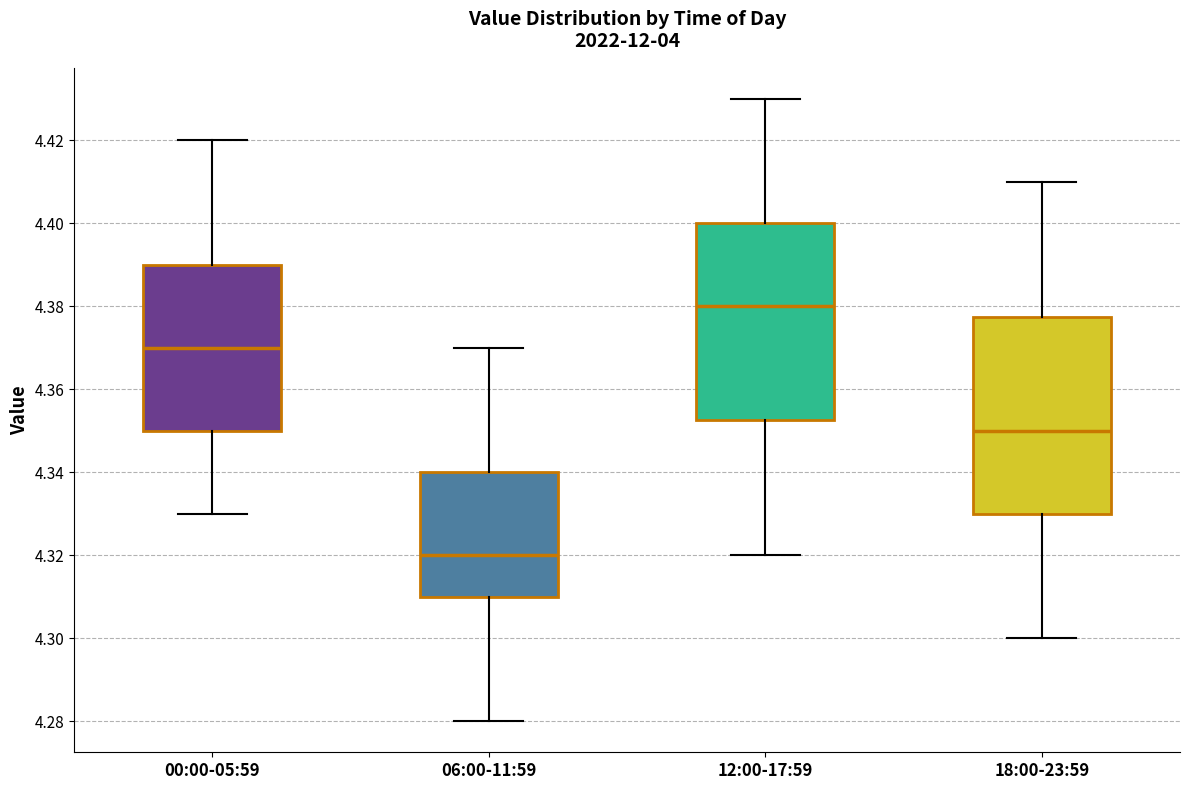

Where does the upper whisker of the box for 18:00-23:59 end on the y-axis? The values are not printed on the chart, so give them approximately, as read against the axis.

4.410